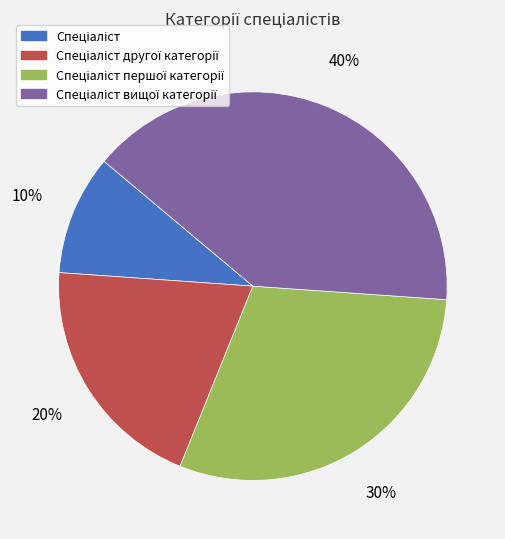

Is there a majority slice in this chart?

No